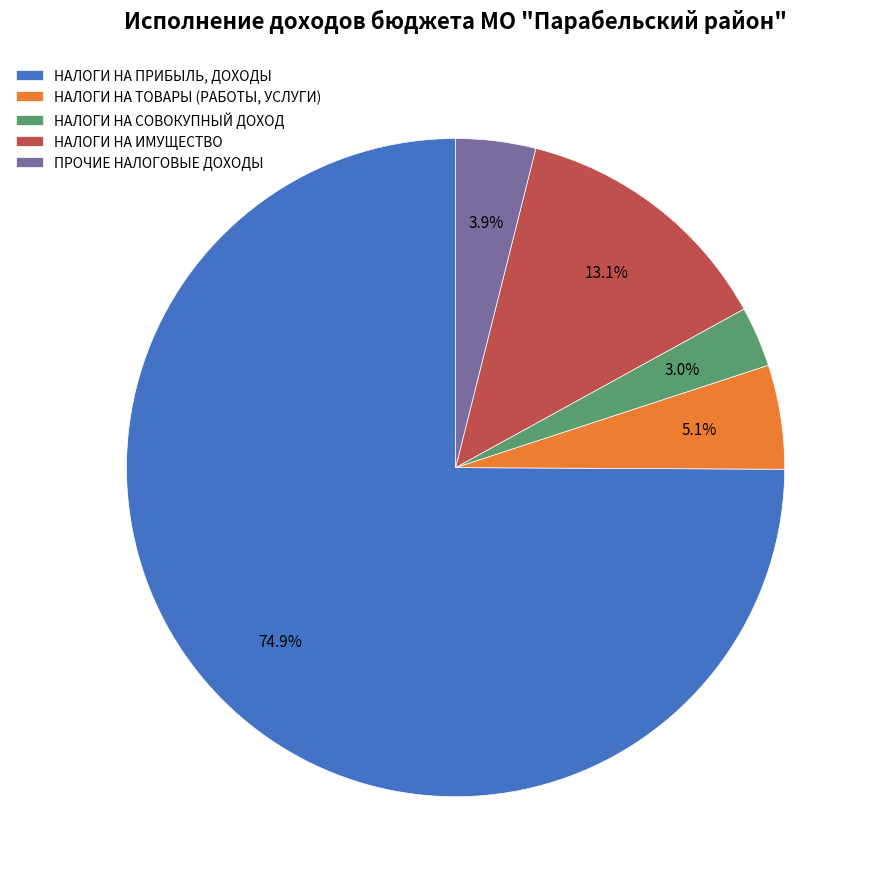

Which category has the smallest portion of the pie?

НАЛОГИ НА СОВОКУПНЫЙ ДОХОД